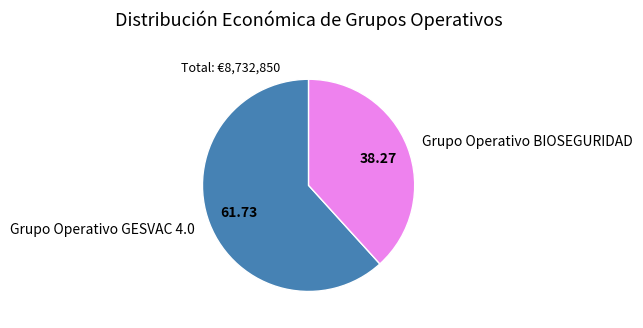

Combined, do Grupo Operativo GESVAC 4.0 and Grupo Operativo BIOSEGURIDAD account for over 50%?

Yes